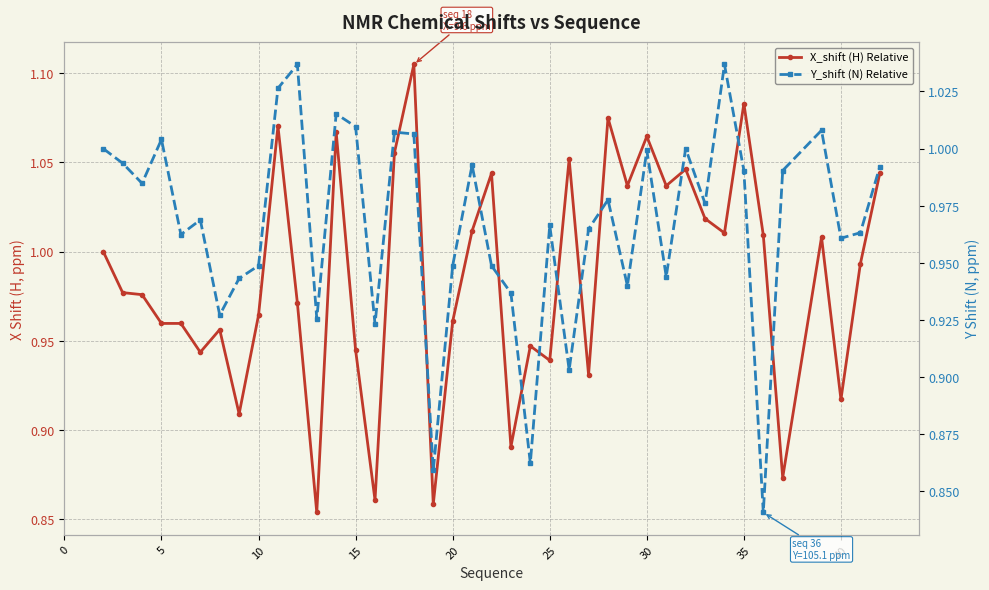

Is it true that X_shift (H) Relative equals 1.5 at 15?

False